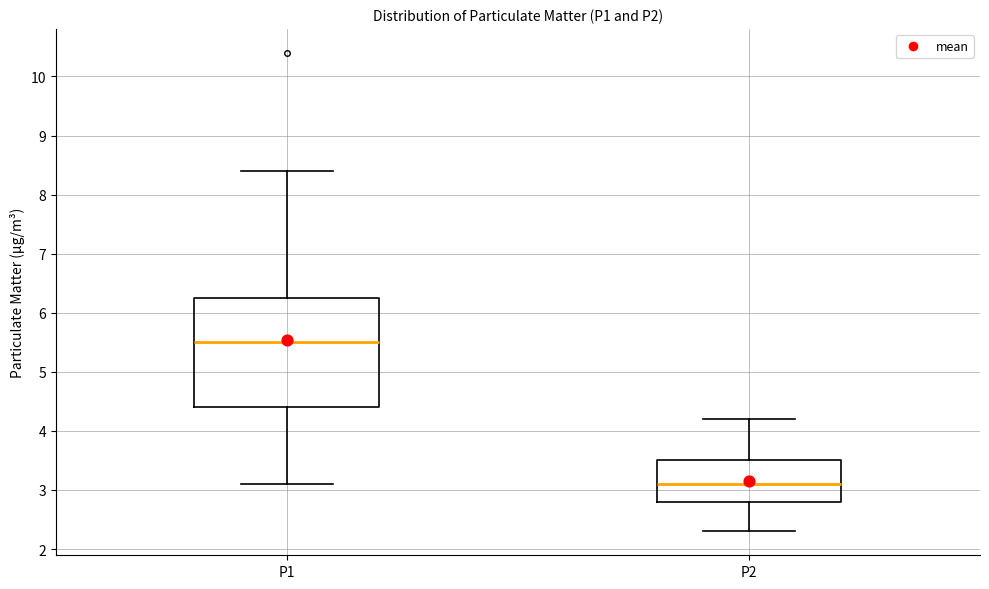

Where does the upper whisker of the box for P2 end on the y-axis? The values are not printed on the chart, so give them approximately, as read against the axis.

4.2